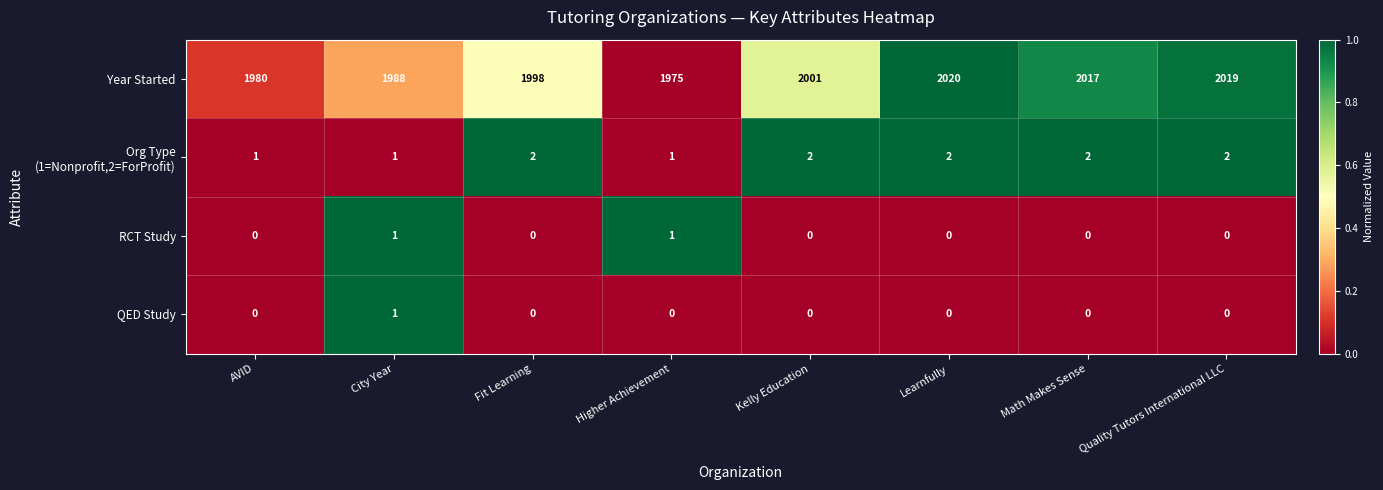

What is the approximate value of Year Started at Kelly Education, to the nearest 10?

2000